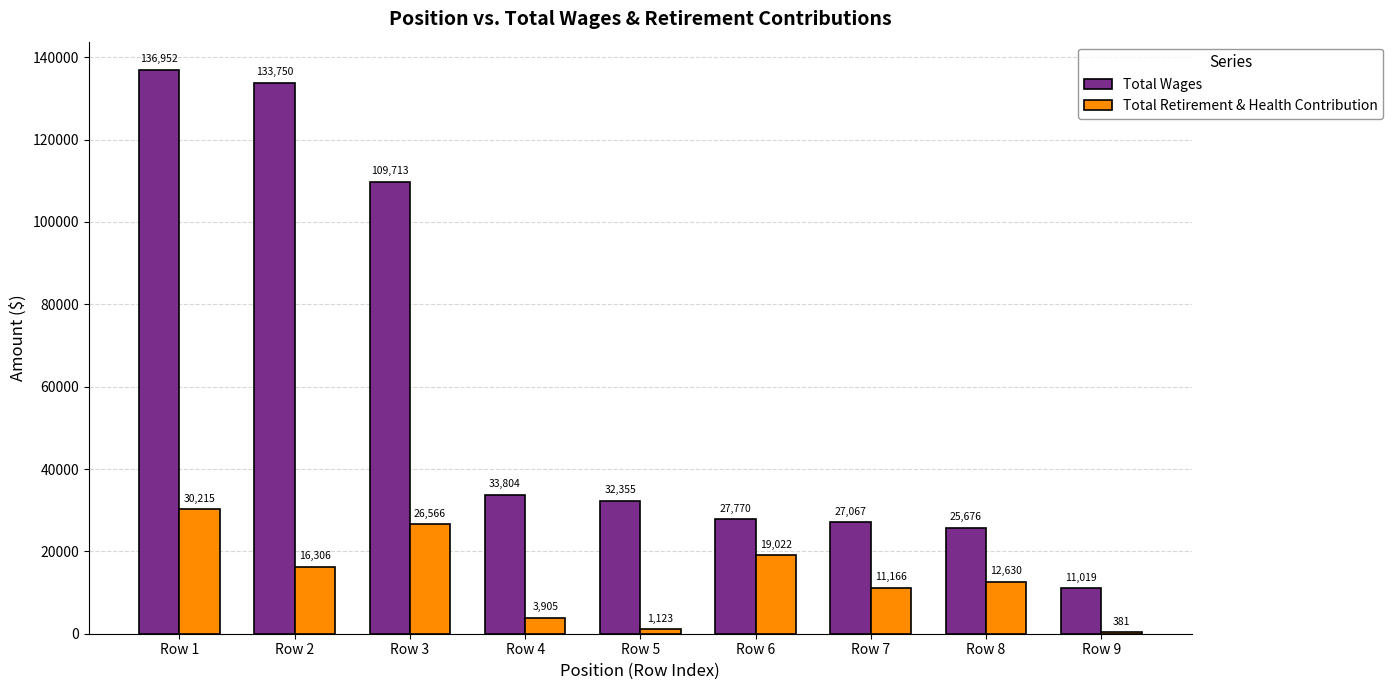

Which label corresponds to the largest value in the chart?

Row 1